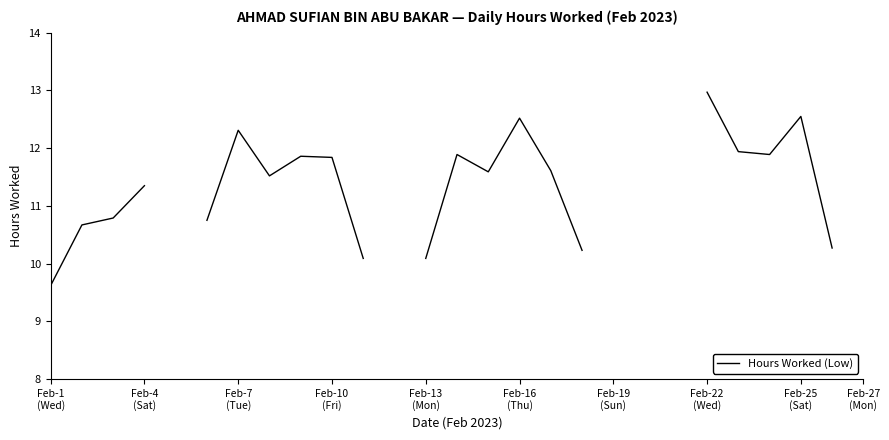

How many categories are shown in the chart?

27